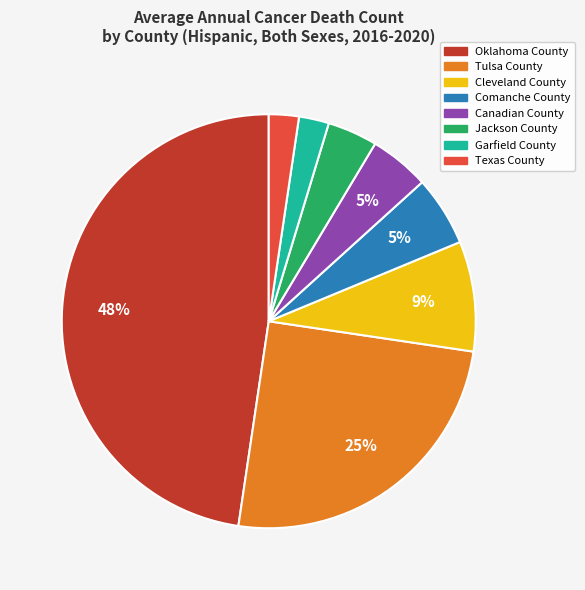

What is the largest slice in the pie chart?

Oklahoma County